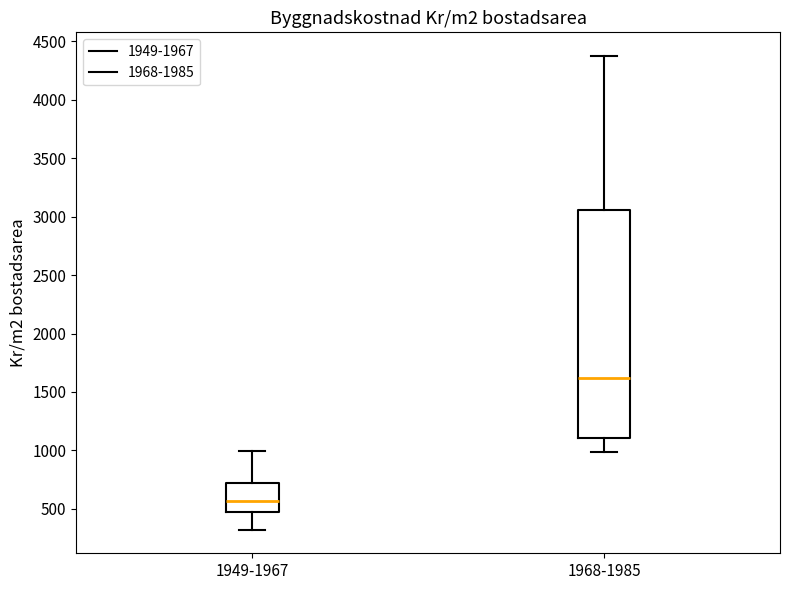

Which box has the lowest median line?

1949-1967